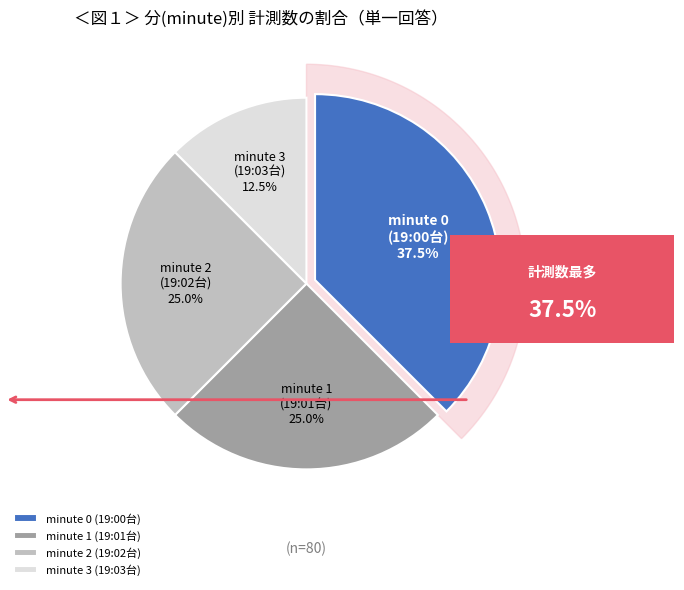

Is there a majority slice in this chart?

No